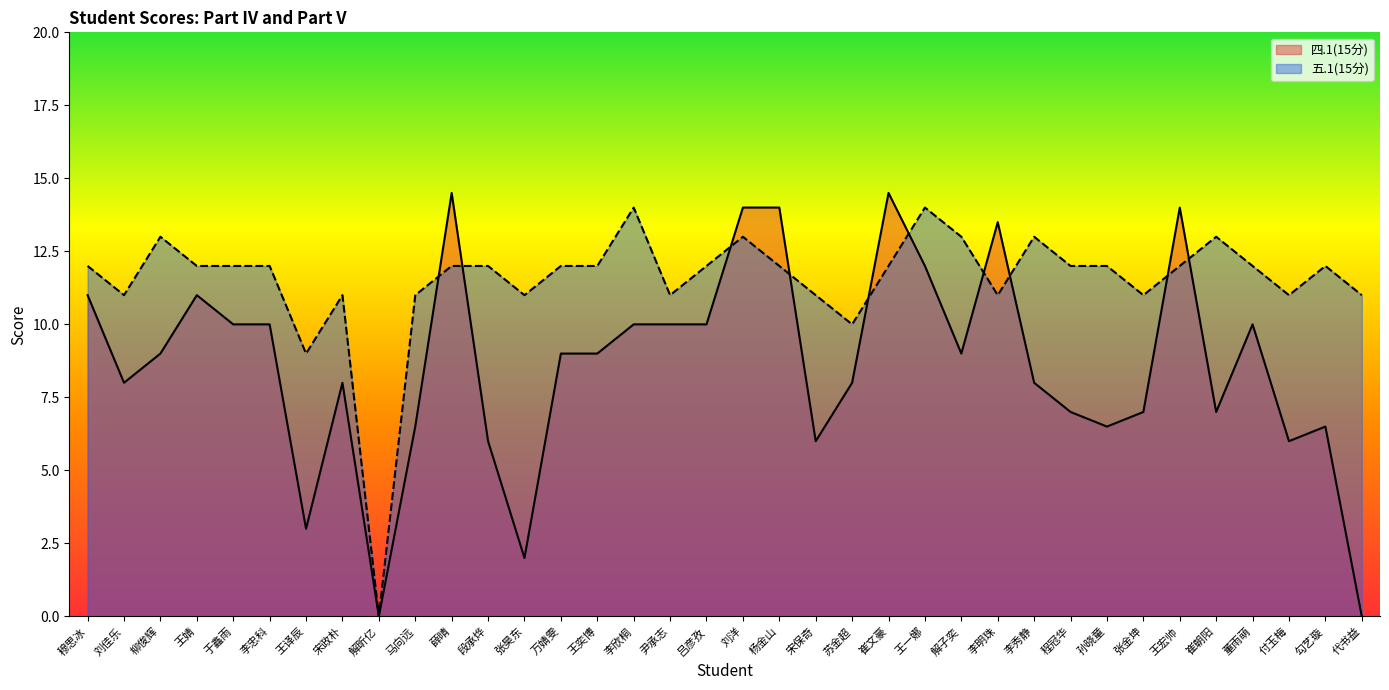

Does the chart have visible grid lines?

No